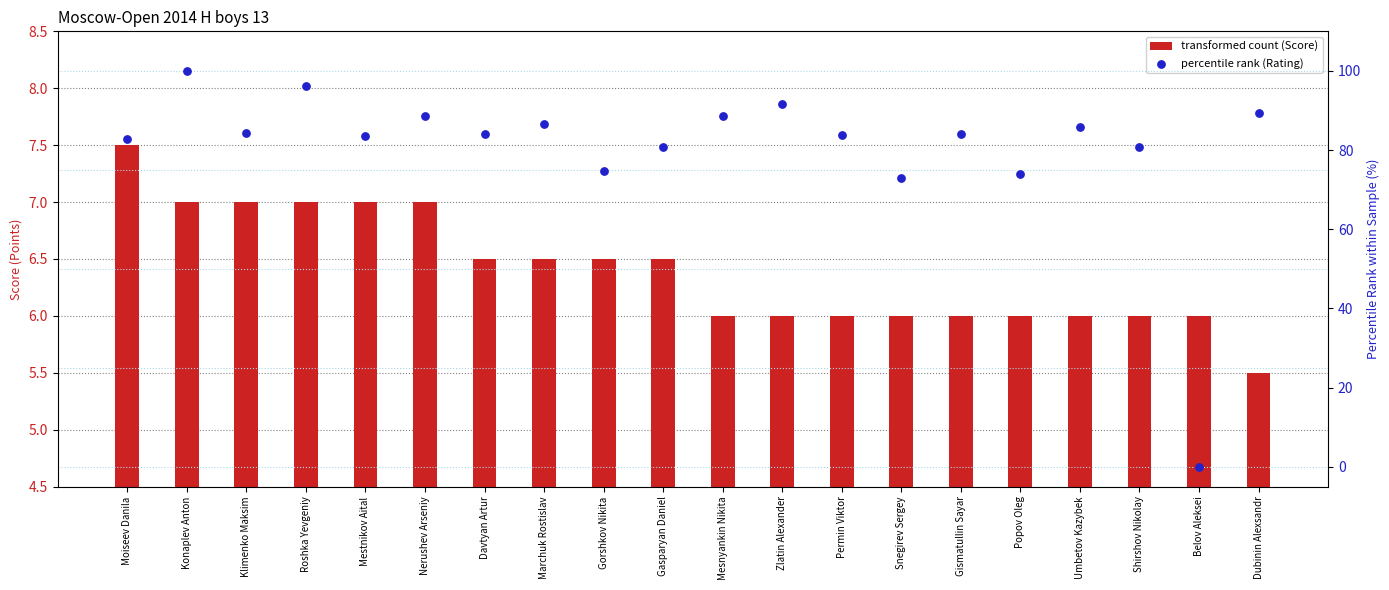

Which series reaches the maximum Y coordinate?

percentile rank (Rating)